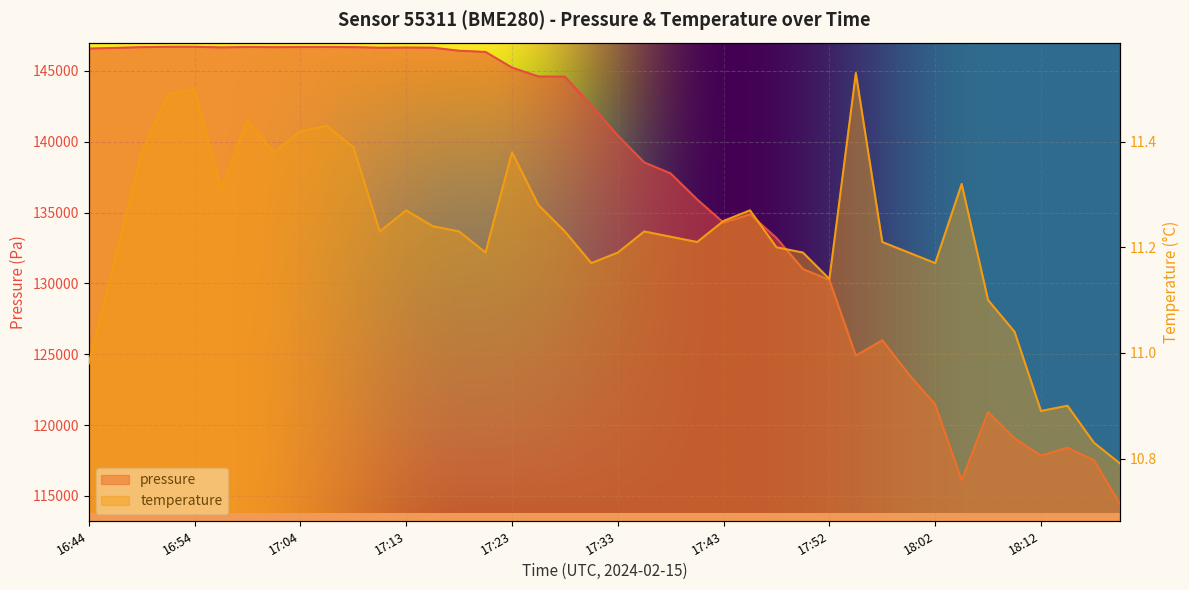

What are all the series names shown in the legend?

pressure, temperature